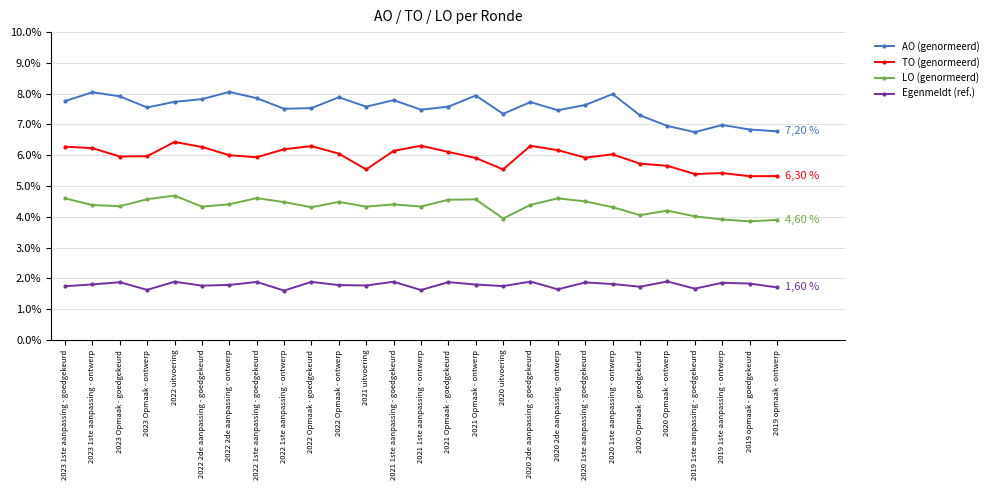

Reading left to right, what are all the values shown in this chart?

AO (genormeerd): 2023 1ste aanpassing - goedgekeurd=0.1	2023 1ste aanpassing - ontwerp=0.1	2023 Opmaak - goedgekeurd=0.1	2023 Opmaak - ontwerp=0.1	2022 uitvoering=0.1	2022 2de aanpassing - goedgekeurd=0.1	2022 2de aanpassing - ontwerp=0.1	2022 1ste aanpassing - goedgekeurd=0.1	2022 1ste aanpassing - ontwerp=0.1	2022 Opmaak - goedgekeurd=0.1	2022 Opmaak - ontwerp=0.1	2021 uitvoering=0.1	2021 1ste aanpassing - goedgekeurd=0.1	2021 1ste aanpassing - ontwerp=0.1	2021 Opmaak - goedgekeurd=0.1	2021 Opmaak - ontwerp=0.1	2020 uitvoering=0.1	2020 2de aanpassing - goedgekeurd=0.1	2020 2de aanpassing - ontwerp=0.1	2020 1ste aanpassing - goedgekeurd=0.1	2020 1ste aanpassing - ontwerp=0.1	2020 Opmaak - goedgekeurd=0.1	2020 Opmaak - ontwerp=0.1	2019 1ste aanpassing - goedgekeurd=0.1	2019 1ste aanpassing - ontwerp=0.1	2019 opmaak - goedgekeurd=0.1	2019 opmaak - ontwerp=0.1
TO (genormeerd): 2023 1ste aanpassing - goedgekeurd=0.1	2023 1ste aanpassing - ontwerp=0.1	2023 Opmaak - goedgekeurd=0.1	2023 Opmaak - ontwerp=0.1	2022 uitvoering=0.1	2022 2de aanpassing - goedgekeurd=0.1	2022 2de aanpassing - ontwerp=0.1	2022 1ste aanpassing - goedgekeurd=0.1	2022 1ste aanpassing - ontwerp=0.1	2022 Opmaak - goedgekeurd=0.1	2022 Opmaak - ontwerp=0.1	2021 uitvoering=0.1	2021 1ste aanpassing - goedgekeurd=0.1	2021 1ste aanpassing - ontwerp=0.1	2021 Opmaak - goedgekeurd=0.1	2021 Opmaak - ontwerp=0.1	2020 uitvoering=0.1	2020 2de aanpassing - goedgekeurd=0.1	2020 2de aanpassing - ontwerp=0.1	2020 1ste aanpassing - goedgekeurd=0.1	2020 1ste aanpassing - ontwerp=0.1	2020 Opmaak - goedgekeurd=0.1	2020 Opmaak - ontwerp=0.1	2019 1ste aanpassing - goedgekeurd=0.1	2019 1ste aanpassing - ontwerp=0.1	2019 opmaak - goedgekeurd=0.1	2019 opmaak - ontwerp=0.1
LO (genormeerd): 2023 1ste aanpassing - goedgekeurd=0.0	2023 1ste aanpassing - ontwerp=0.0	2023 Opmaak - goedgekeurd=0.0	2023 Opmaak - ontwerp=0.0	2022 uitvoering=0.0	2022 2de aanpassing - goedgekeurd=0.0	2022 2de aanpassing - ontwerp=0.0	2022 1ste aanpassing - goedgekeurd=0.0	2022 1ste aanpassing - ontwerp=0.0	2022 Opmaak - goedgekeurd=0.0	2022 Opmaak - ontwerp=0.0	2021 uitvoering=0.0	2021 1ste aanpassing - goedgekeurd=0.0	2021 1ste aanpassing - ontwerp=0.0	2021 Opmaak - goedgekeurd=0.0	2021 Opmaak - ontwerp=0.0	2020 uitvoering=0.0	2020 2de aanpassing - goedgekeurd=0.0	2020 2de aanpassing - ontwerp=0.0	2020 1ste aanpassing - goedgekeurd=0.0	2020 1ste aanpassing - ontwerp=0.0	2020 Opmaak - goedgekeurd=0.0	2020 Opmaak - ontwerp=0.0	2019 1ste aanpassing - goedgekeurd=0.0	2019 1ste aanpassing - ontwerp=0.0	2019 opmaak - goedgekeurd=0.0	2019 opmaak - ontwerp=0.0
Egenmeldt (ref.): 2023 1ste aanpassing - goedgekeurd=0.0	2023 1ste aanpassing - ontwerp=0.0	2023 Opmaak - goedgekeurd=0.0	2023 Opmaak - ontwerp=0.0	2022 uitvoering=0.0	2022 2de aanpassing - goedgekeurd=0.0	2022 2de aanpassing - ontwerp=0.0	2022 1ste aanpassing - goedgekeurd=0.0	2022 1ste aanpassing - ontwerp=0.0	2022 Opmaak - goedgekeurd=0.0	2022 Opmaak - ontwerp=0.0	2021 uitvoering=0.0	2021 1ste aanpassing - goedgekeurd=0.0	2021 1ste aanpassing - ontwerp=0.0	2021 Opmaak - goedgekeurd=0.0	2021 Opmaak - ontwerp=0.0	2020 uitvoering=0.0	2020 2de aanpassing - goedgekeurd=0.0	2020 2de aanpassing - ontwerp=0.0	2020 1ste aanpassing - goedgekeurd=0.0	2020 1ste aanpassing - ontwerp=0.0	2020 Opmaak - goedgekeurd=0.0	2020 Opmaak - ontwerp=0.0	2019 1ste aanpassing - goedgekeurd=0.0	2019 1ste aanpassing - ontwerp=0.0	2019 opmaak - goedgekeurd=0.0	2019 opmaak - ontwerp=0.0